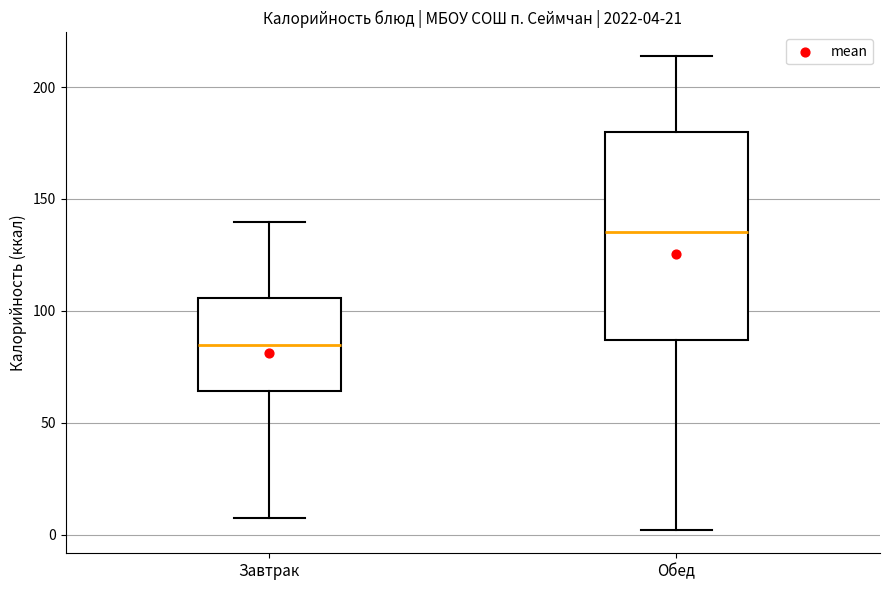

Comparing the boxes themselves (not the whiskers), which one is the tallest?

Обед